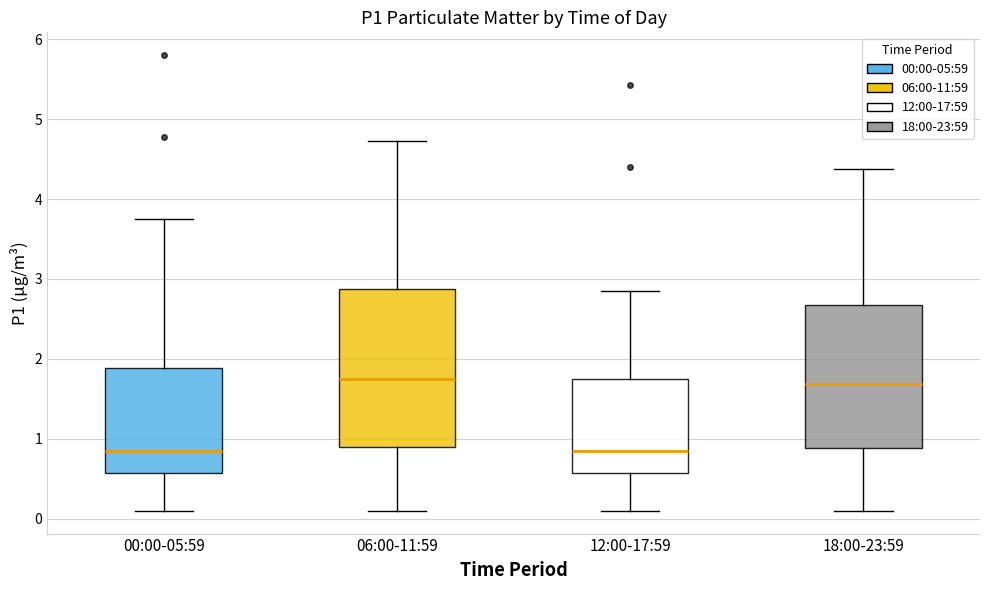

Which box is the tallest, from its lower edge to its upper edge?

06:00-11:59